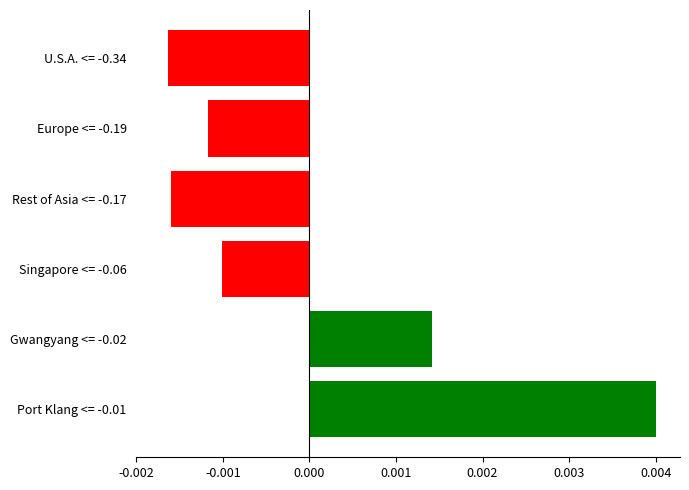

Which label corresponds to the largest value in the chart?

Port Klang <= -0.01